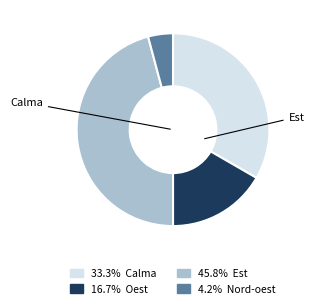

Is there any slice that represents more than half of the pie?

No